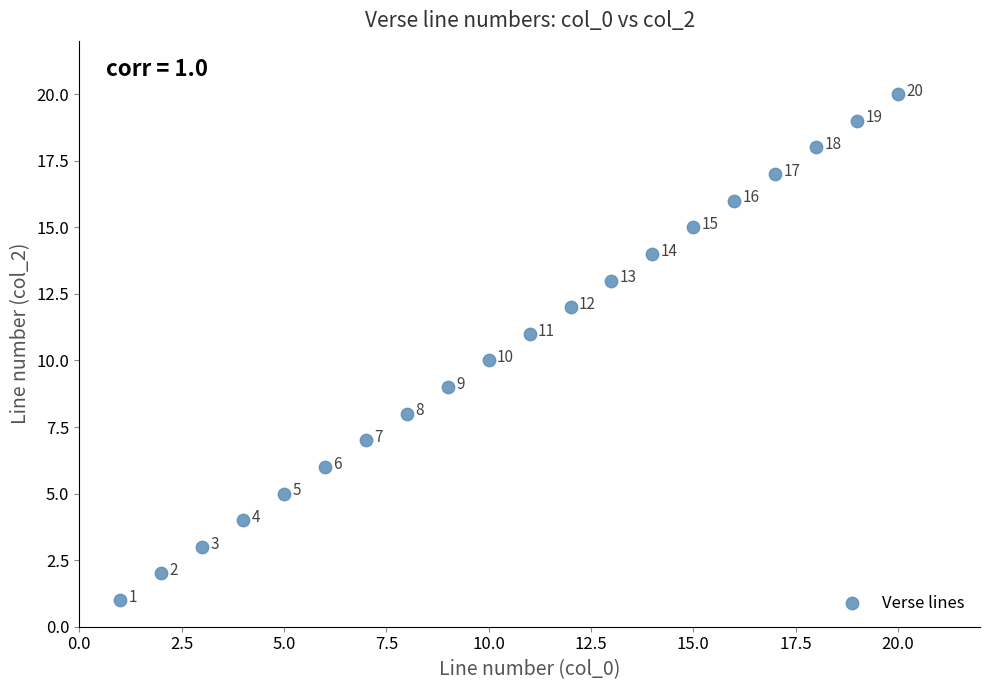

What Y value in the scatter plot is closest to 10?

10